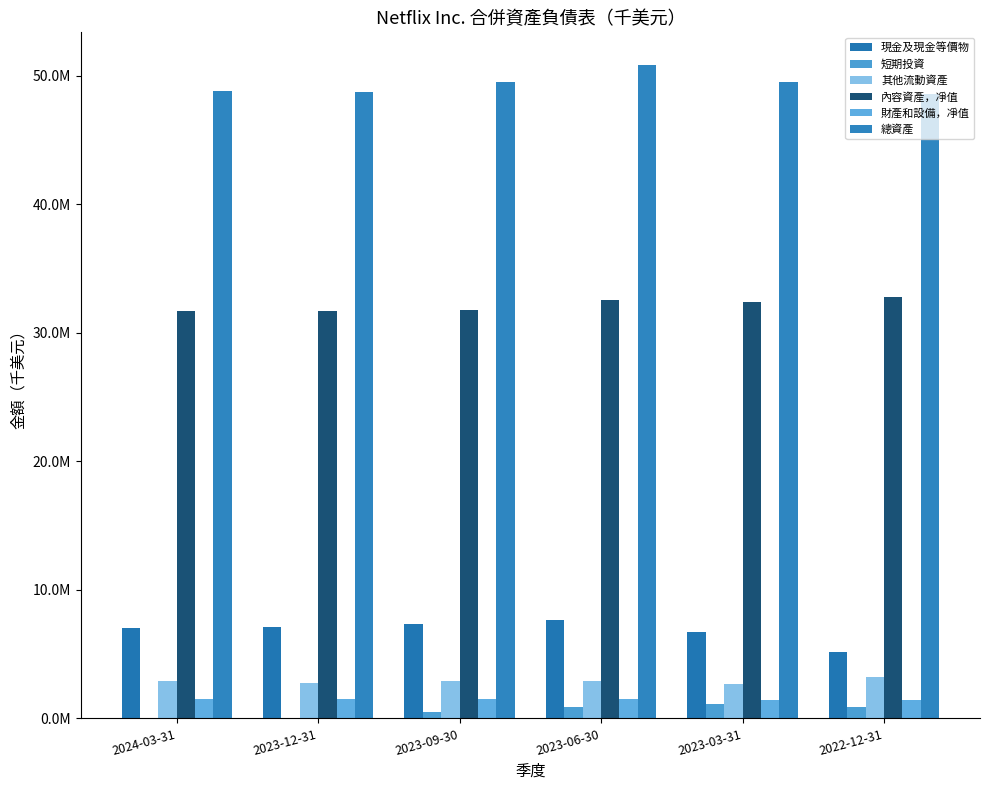

Are the bars grouped side by side (vs. stacked)?

Yes